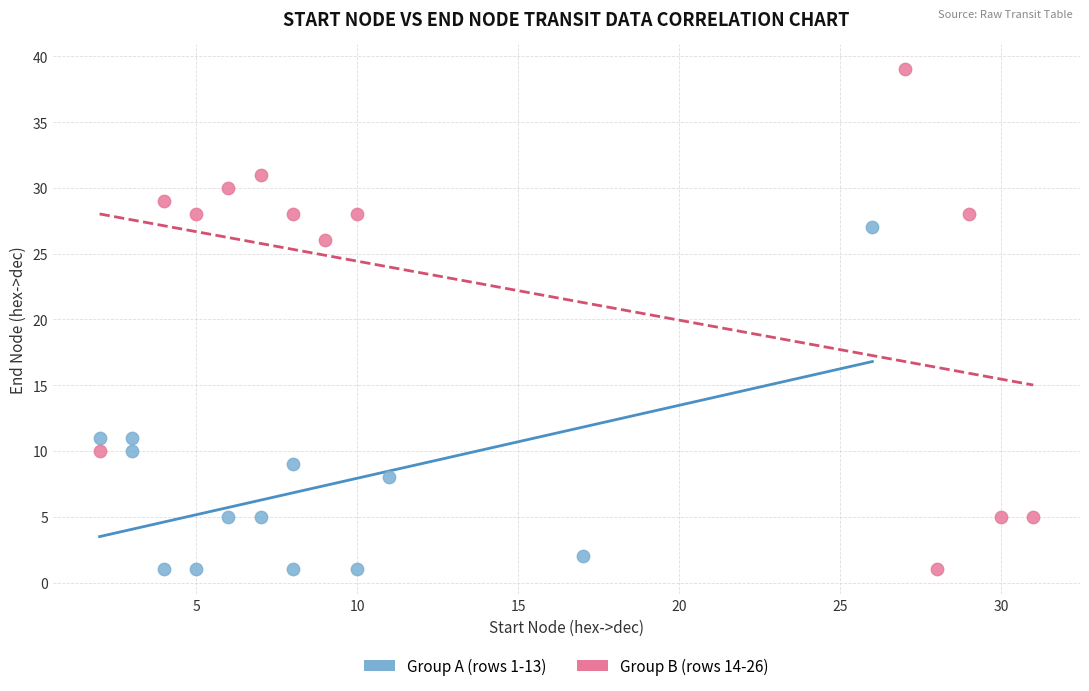

Which series has the largest Y range (max minus min)?

Group B (rows 14-26)